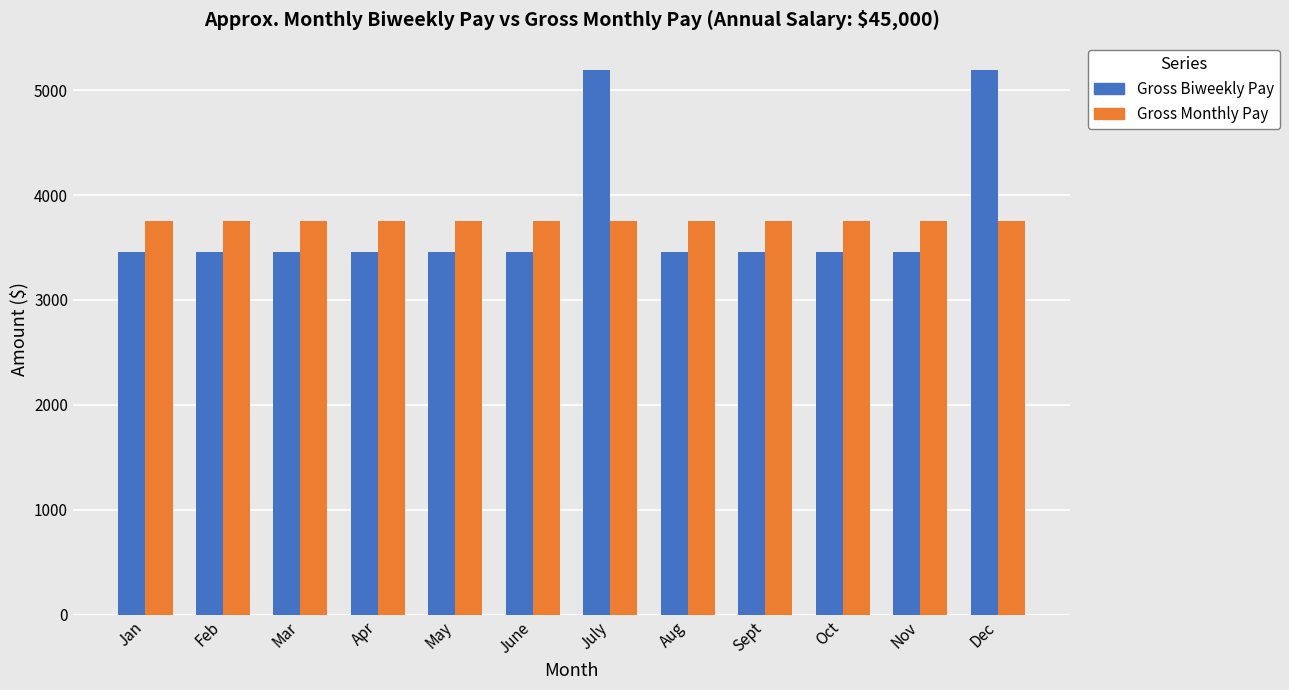

The value of Gross Biweekly Pay at Apr is 2059.9. True or false?

False